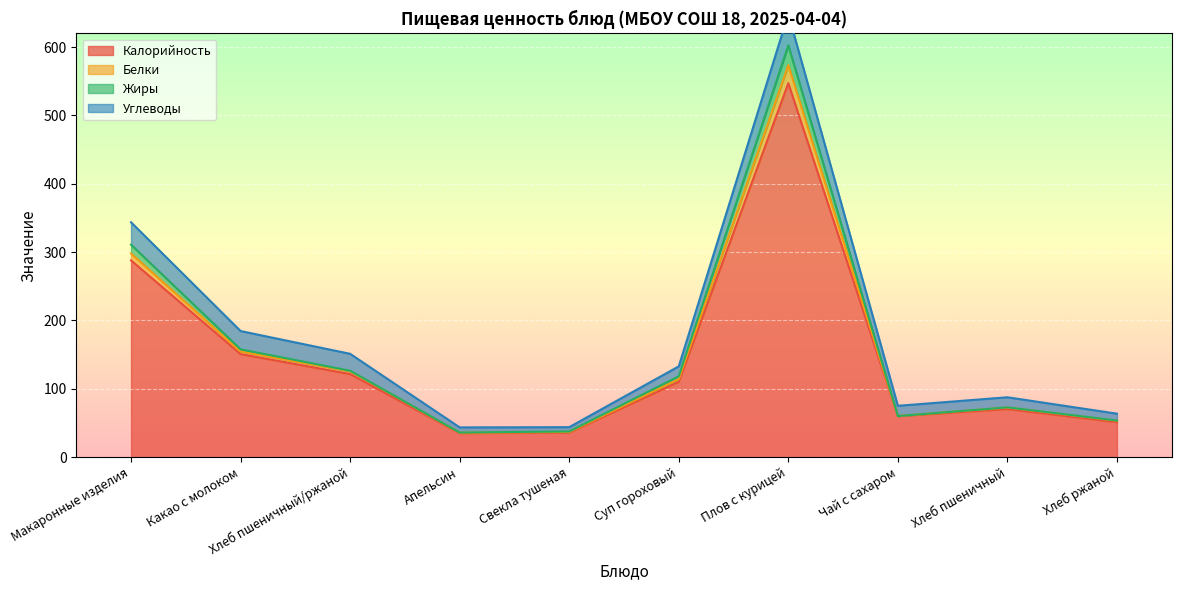

True or false: Калорийность has a value of 112.3 at Хлеб пшеничный.

False